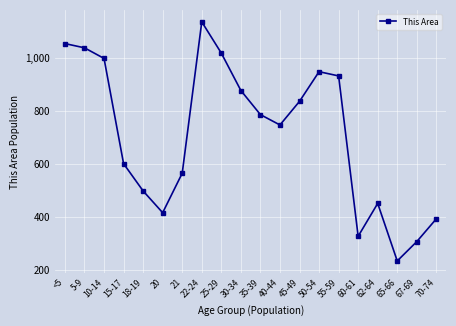

True or false: the data shows 451 at 62-64.

True